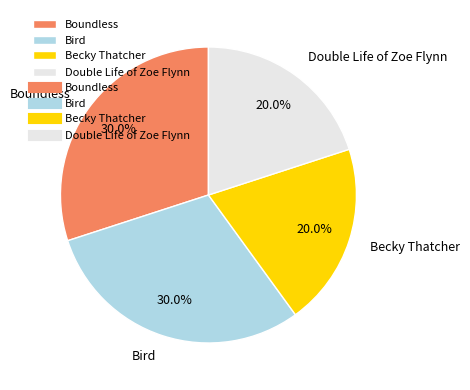

Approximately how many times larger is the value at Bird compared to Becky Thatcher?

1.5